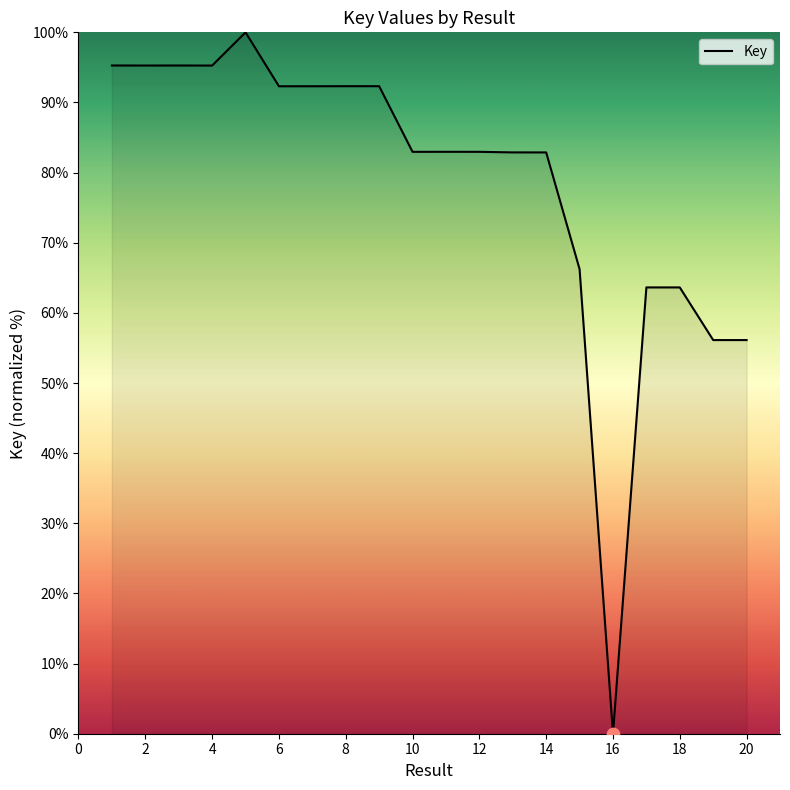

What is the greatest value displayed?

100.0